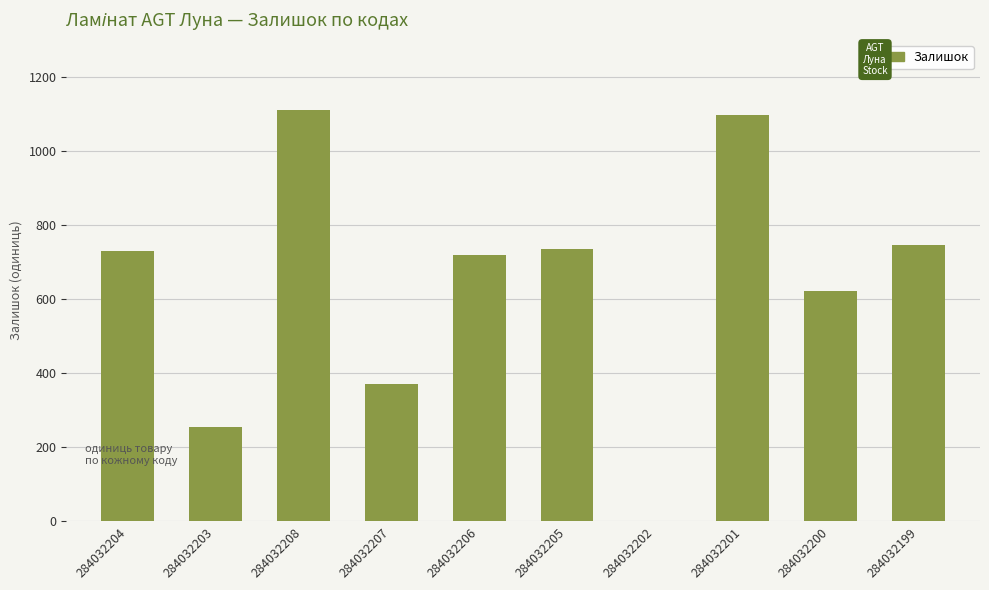

What is the sum of all values?

6386